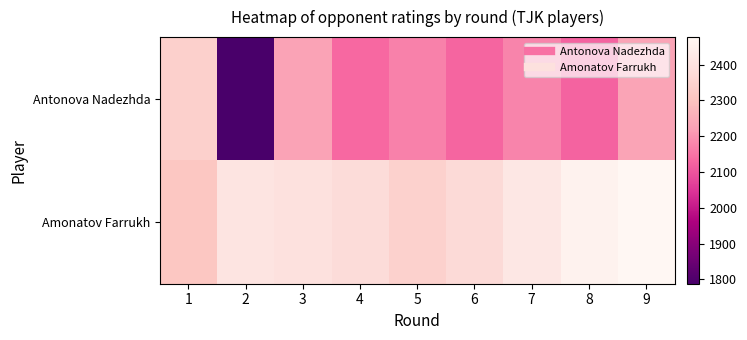

Rank the series by their maximum value, from lowest to highest.

Antonova Nadezhda, Amonatov Farrukh